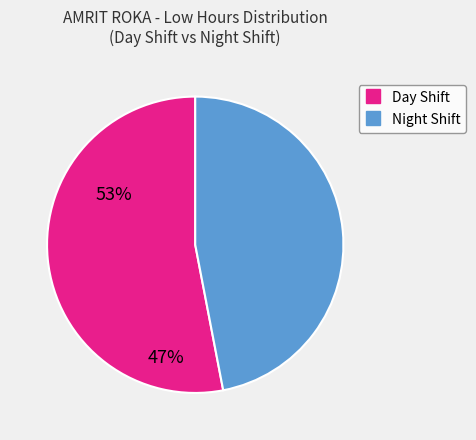

Does any single category account for the majority?

Yes